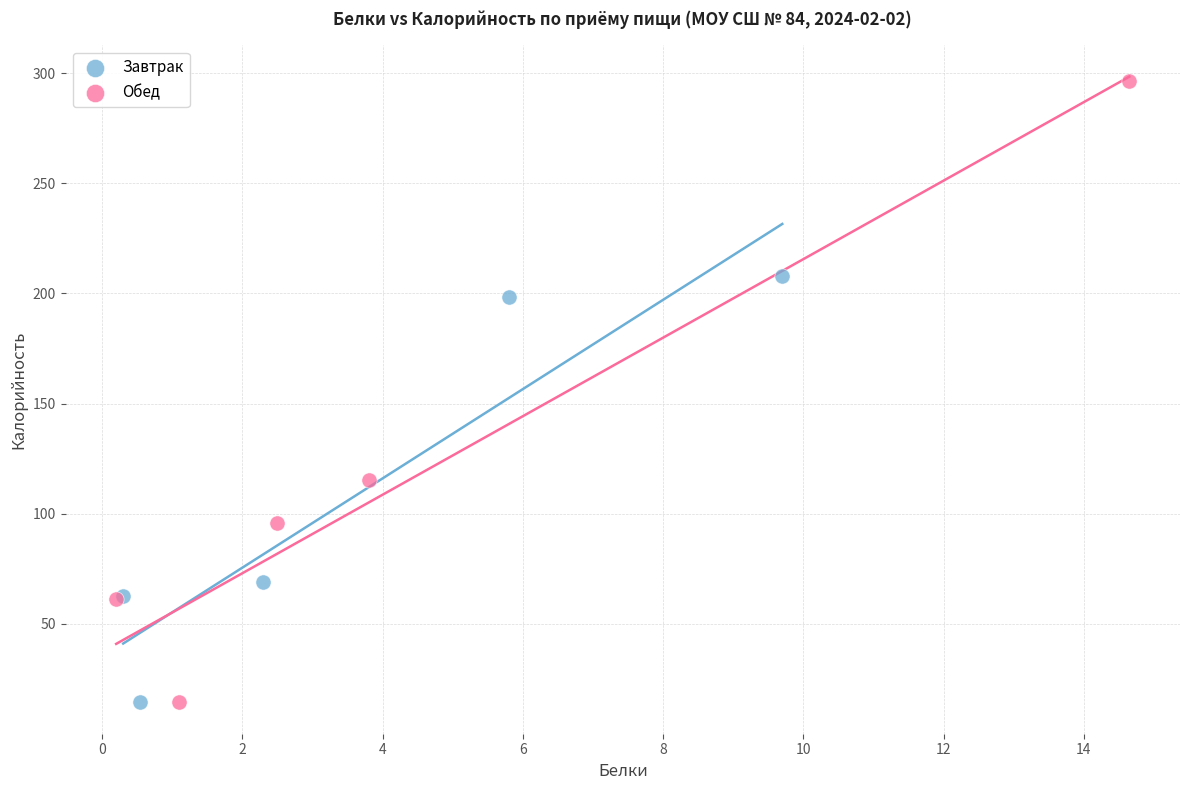

Which series reaches the maximum Y coordinate?

Обед